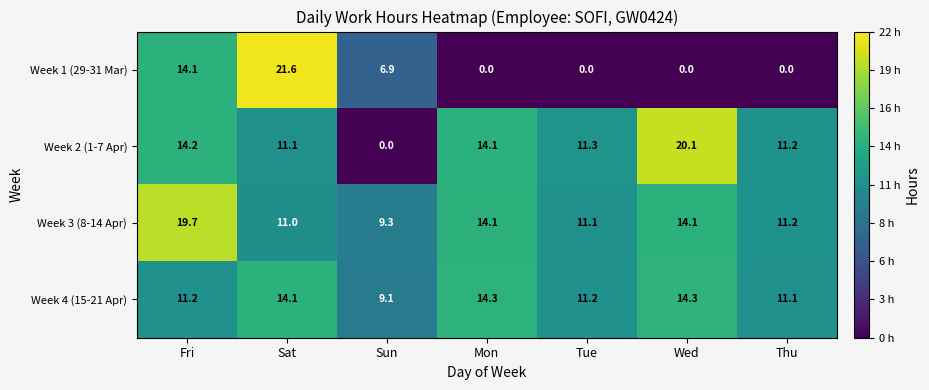

Which series changed the most between Fri and Thu?

Week 1 (29-31 Mar)